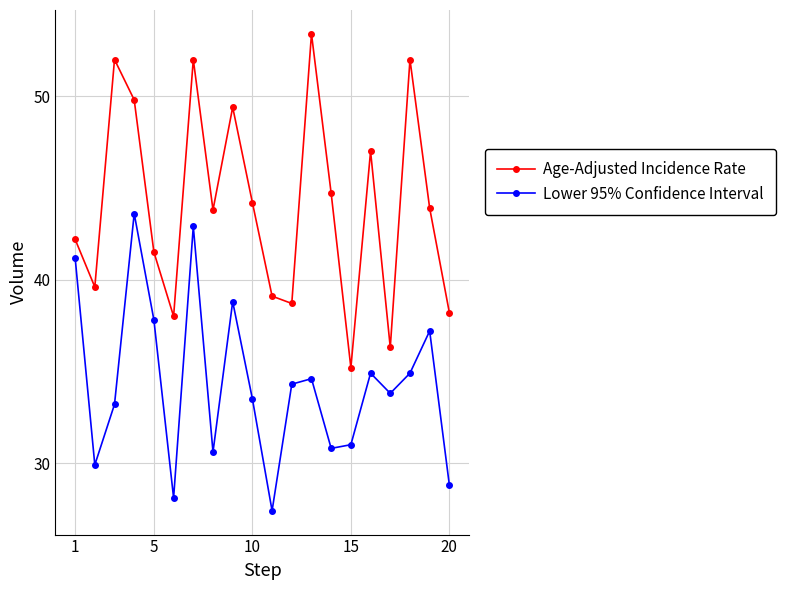

At how many categories does at least one series exceed 35?

20